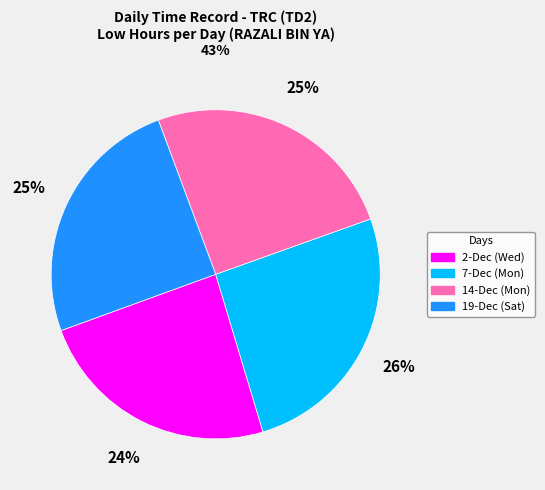

Which has a higher value, 14-Dec (Mon) or 7-Dec (Mon)?

7-Dec (Mon)